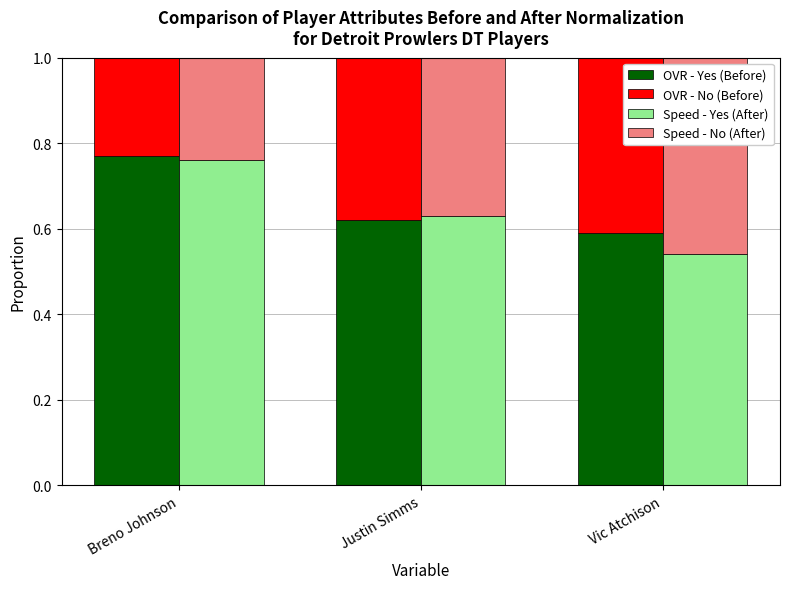

What value does the Speed - No (After) series have at Breno Johnson?

0.2